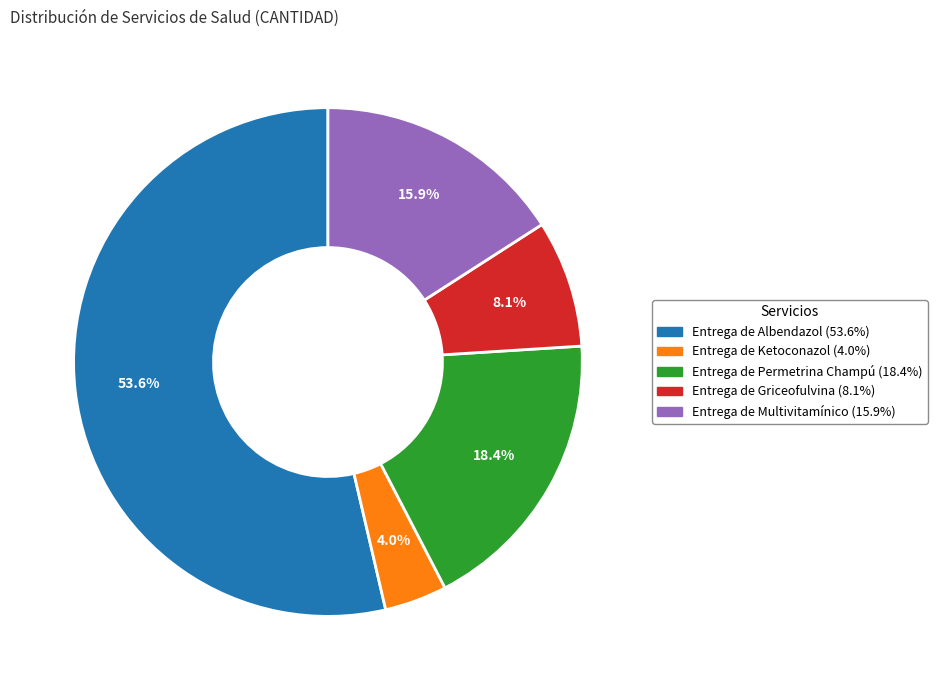

Which slice represents more than half of the pie?

Entrega de Albendazol